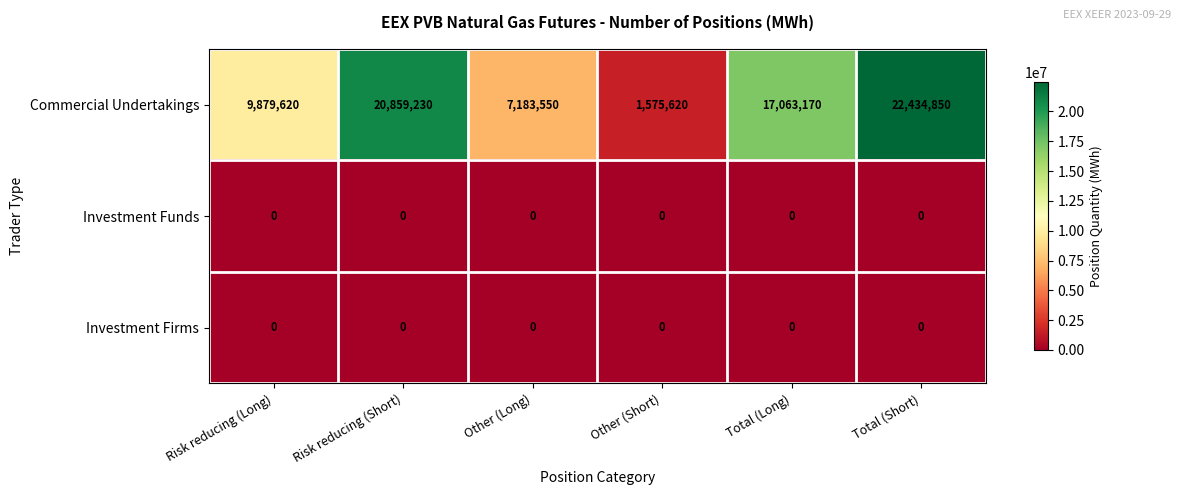

What is the difference between the second highest and second lowest values in the Commercial Undertakings series?

13675680